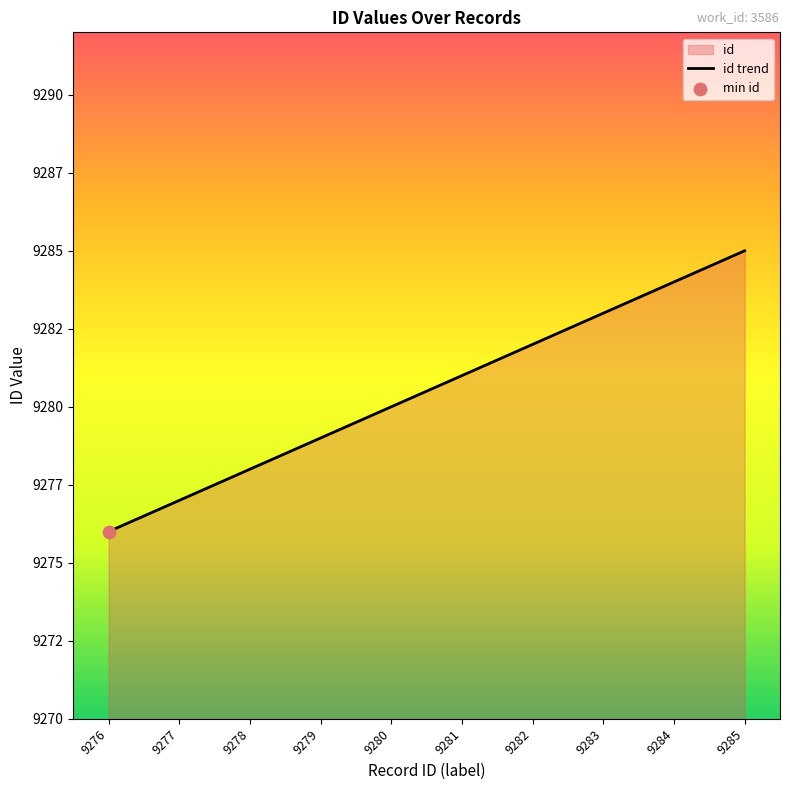

Between 9282 and 9285, which is larger?

9285